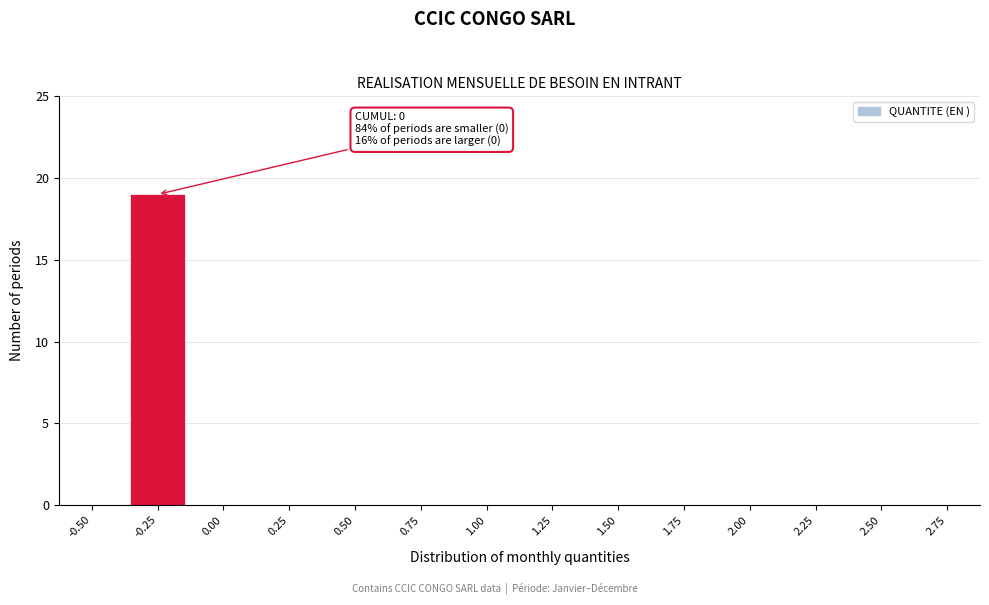

Reading left to right, extract all data points from this chart.

-0.50=0	-0.25=19	0.00=0	0.25=0	0.50=0	0.75=0	1.00=0	1.25=0	1.50=0	1.75=0	2.00=0	2.25=0	2.50=0	2.75=0